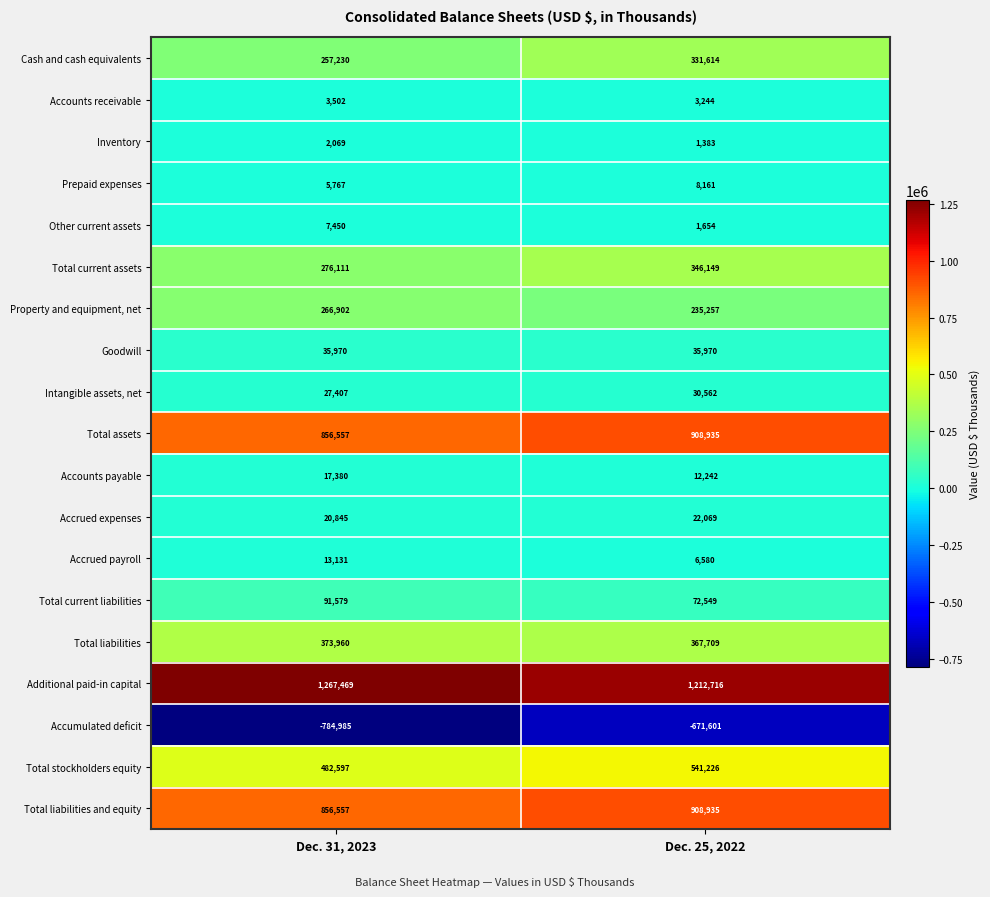

What is the spread (max minus min) of values at Dec. 31, 2023?

2052454